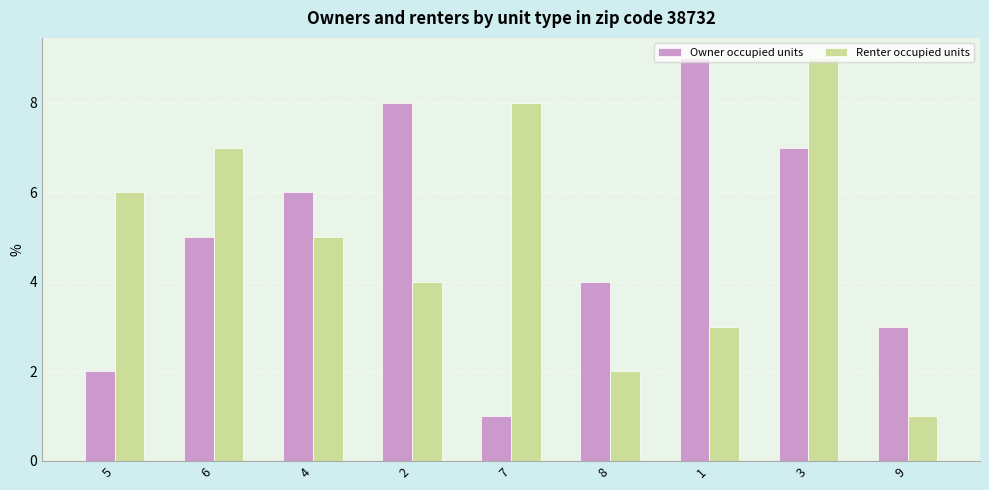

At which category is the sum across all series the highest?

3